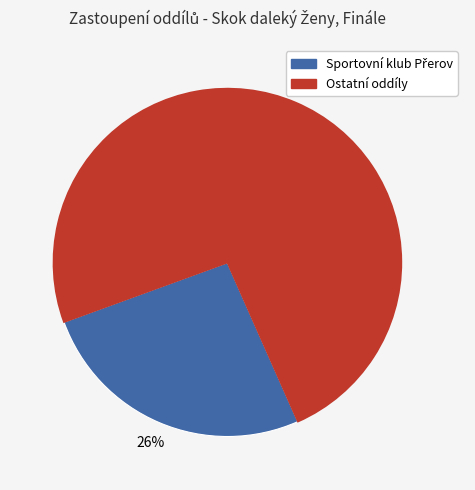

Does any single category account for the majority?

Yes